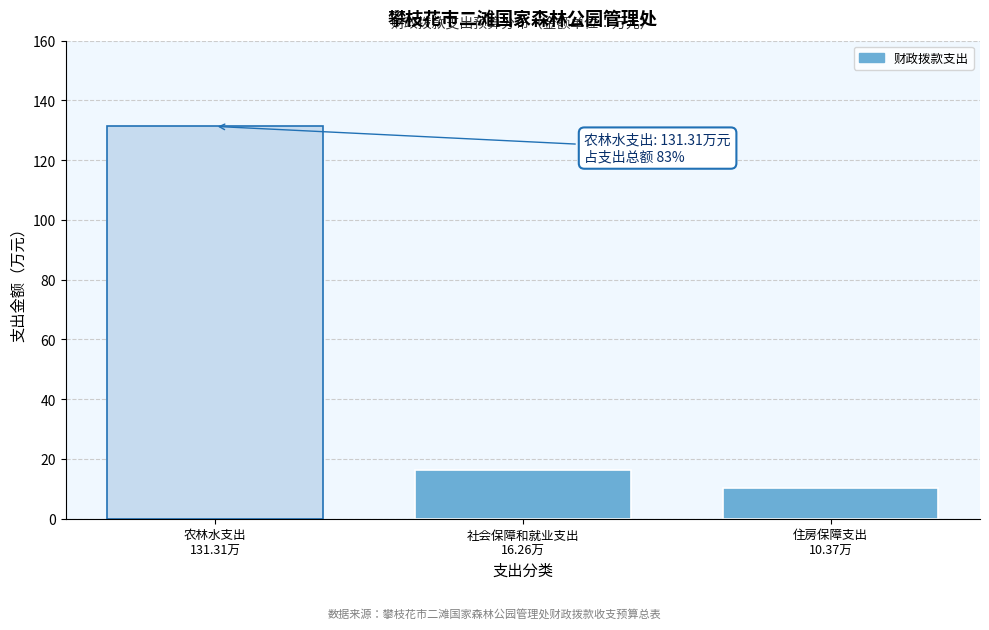

Reading left to right, list all the values displayed in this chart.

131.3	16.3	10.4